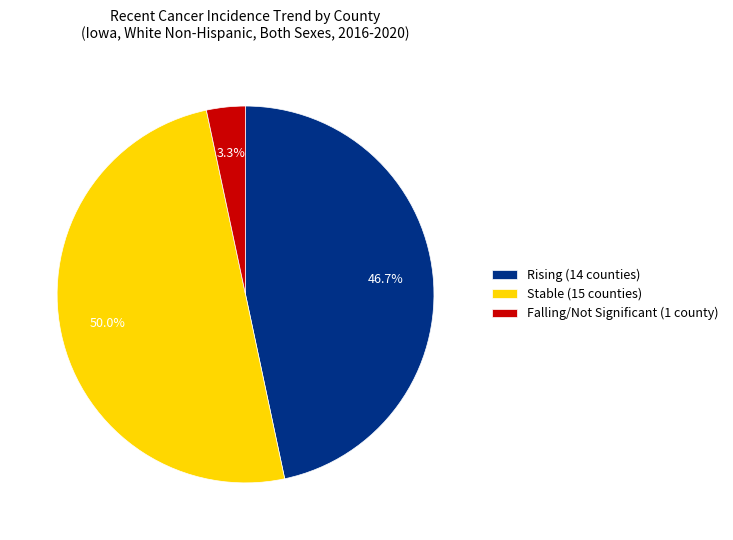

What is the total percentage of Stable (15 counties) and Falling/Not Significant (1 county)?

53.3%